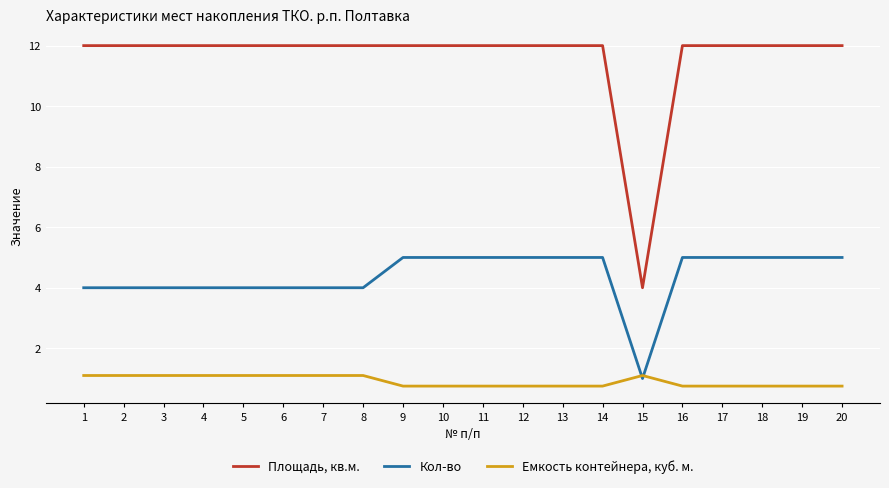

Which series has the largest range (max minus min)?

Площадь, кв.м.